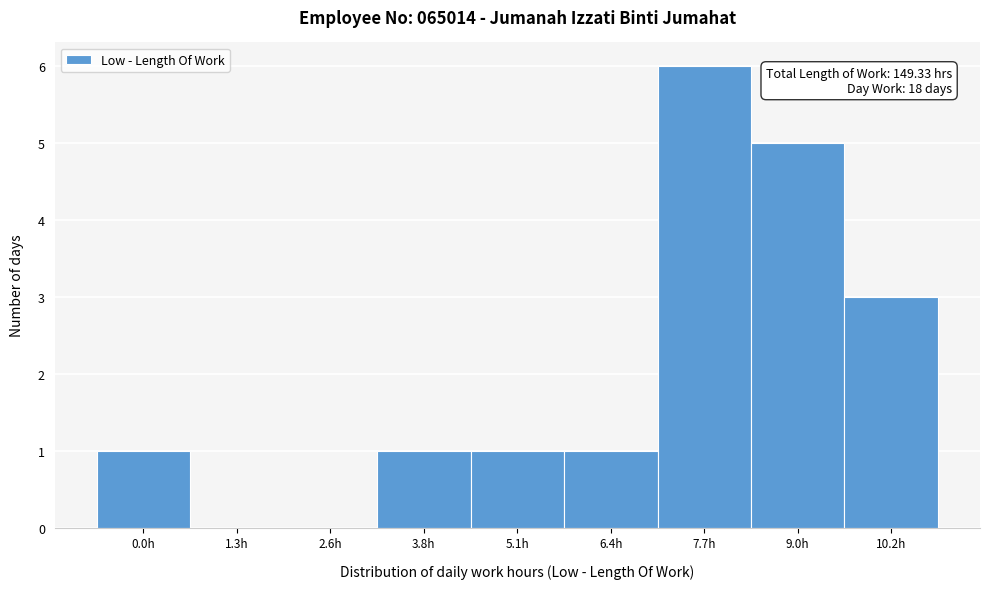

Reading left to right, transcribe all the data shown in this chart.

0.0h=1	1.3h=0	2.6h=0	3.8h=1	5.1h=1	6.4h=1	7.7h=6	9.0h=5	10.2h=3